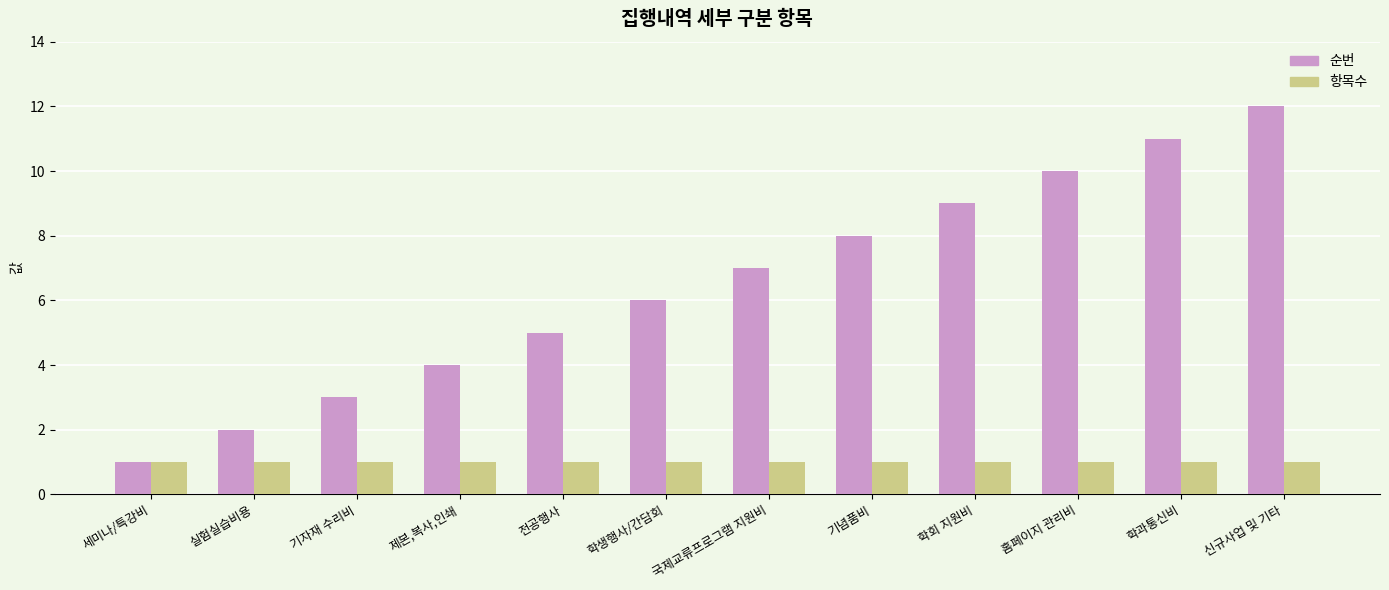

Reading right to left, extract all data points from this chart.

순번: 신규사업 및 기타=12	학과통신비=11	홈페이지 관리비=10	학회 지원비=9	기념품비=8	국제교류프로그램 지원비=7	학생행사/간담회=6	전공행사=5	제본,복사,인쇄=4	기자재 수리비=3	실험실습비용=2	세미나/특강비=1
항목수: 신규사업 및 기타=1	학과통신비=1	홈페이지 관리비=1	학회 지원비=1	기념품비=1	국제교류프로그램 지원비=1	학생행사/간담회=1	전공행사=1	제본,복사,인쇄=1	기자재 수리비=1	실험실습비용=1	세미나/특강비=1